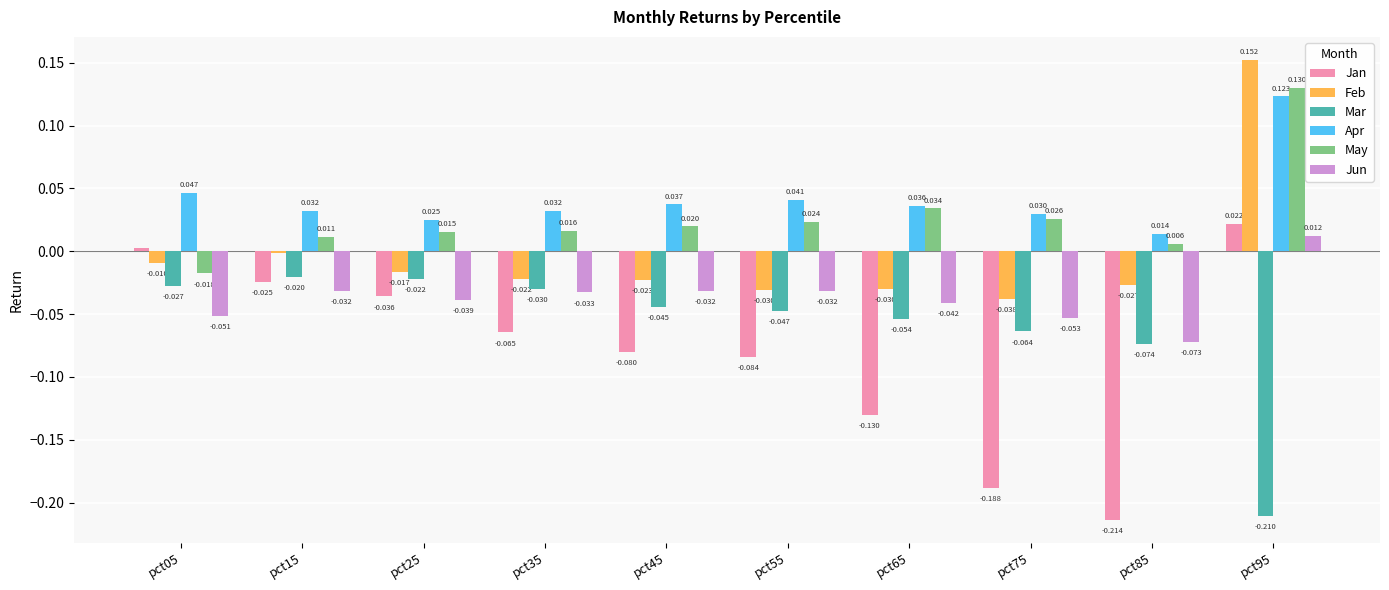

What is the sum of all Mar values?

-0.6